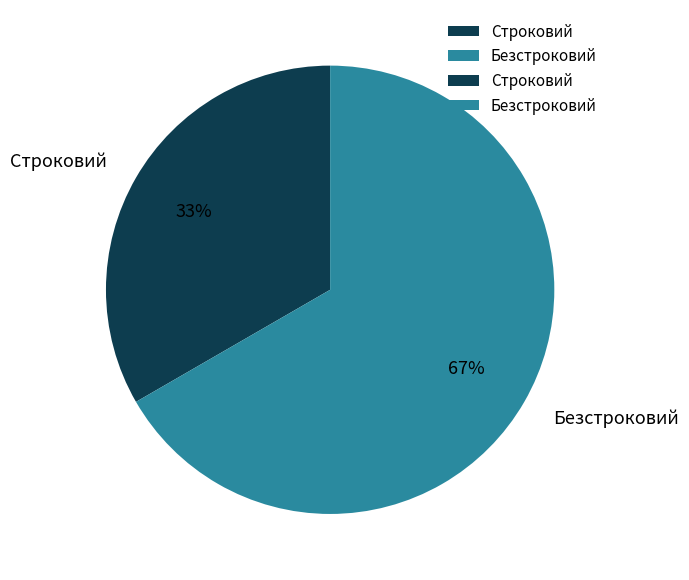

Rank the categories by value from lowest to highest.

Строковий, Безстроковий